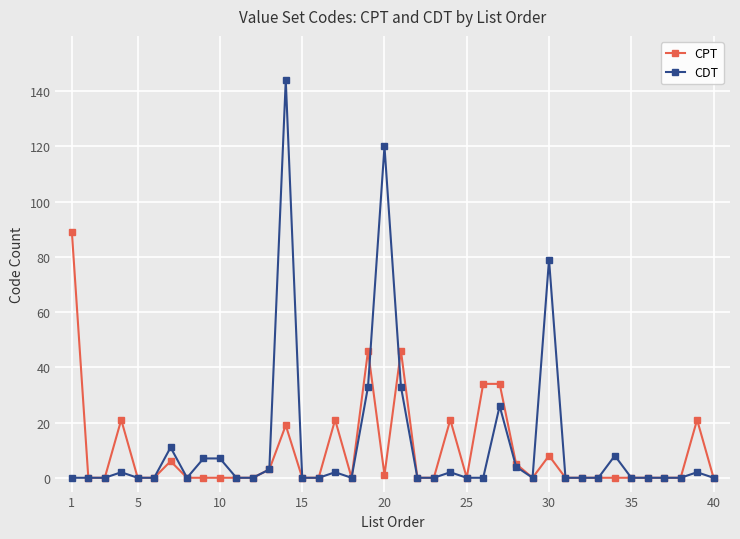

Rank the series by their maximum value, from highest to lowest.

CDT, CPT